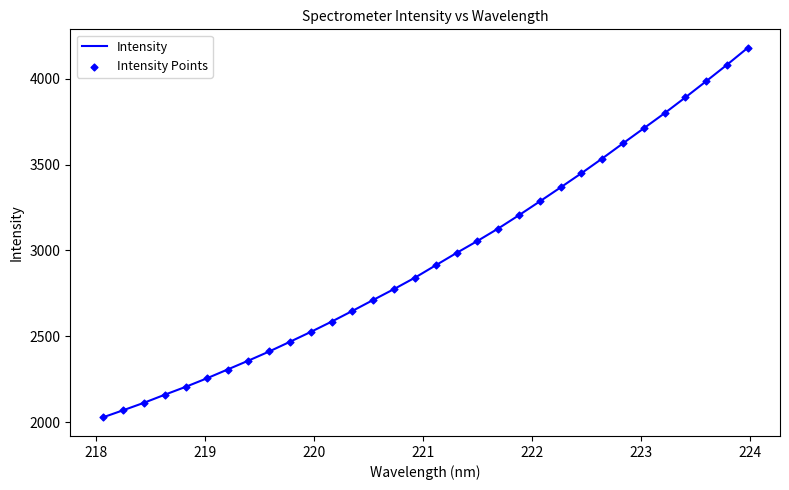

What is the greatest value displayed?

4181.2